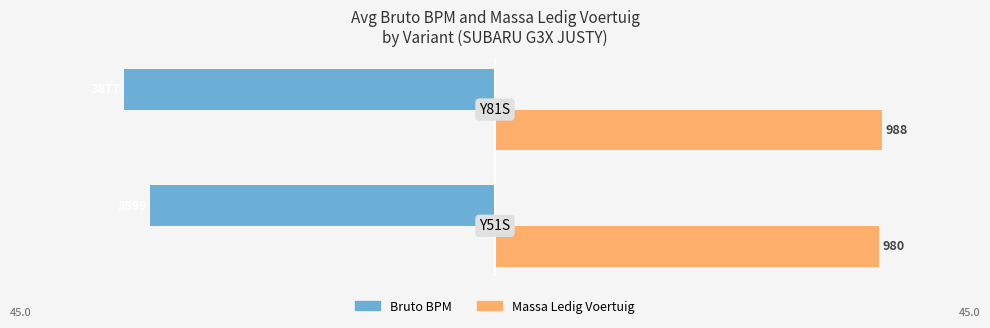

At how many categories does at least one series exceed 33?

2